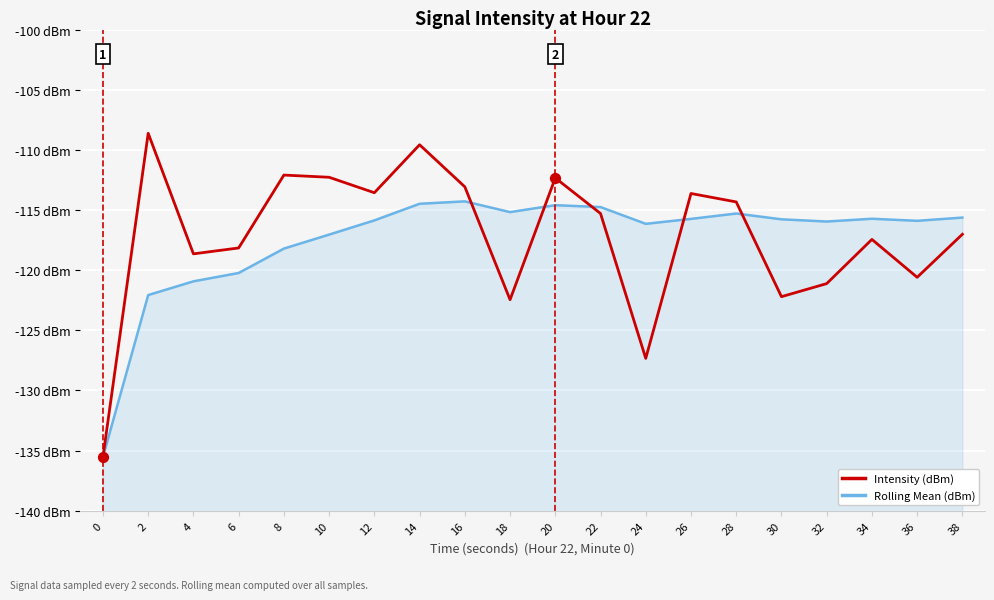

What are all the series names shown in the legend?

Rolling Mean (dBm), Intensity (dBm)